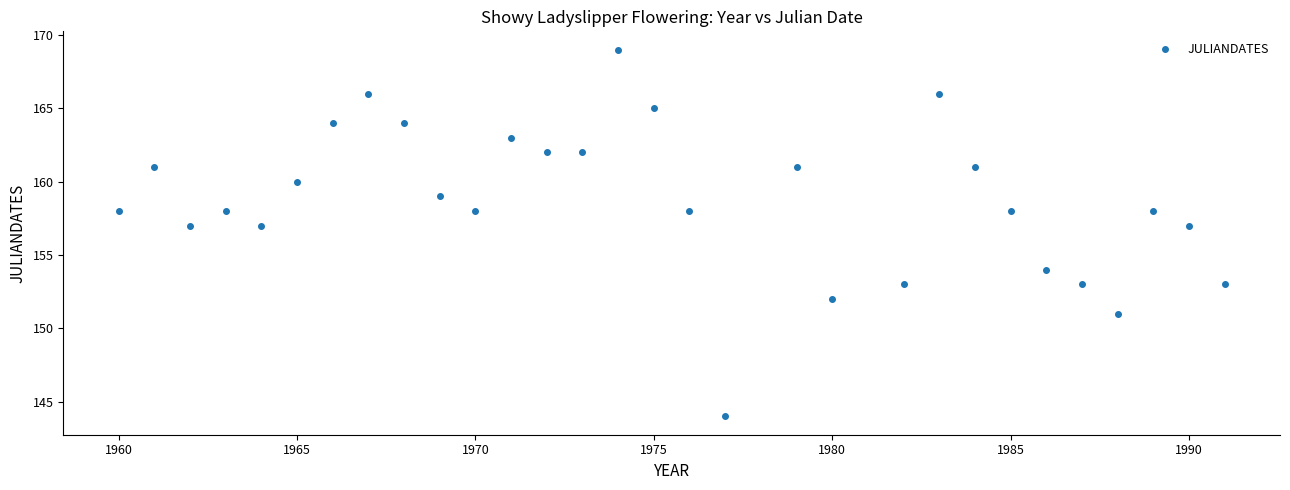

List the coordinates of all points as (Y, X) pairs, reading left to right.

(158, 1960)  (161, 1961)  (157, 1962)  (158, 1963)  (157, 1964)  (160, 1965)  (164, 1966)  (166, 1967)  (164, 1968)  (159, 1969)  (158, 1970)  (163, 1971)  (162, 1972)  (162, 1973)  (169, 1974)  (165, 1975)  (158, 1976)  (144, 1977)  (161, 1979)  (152, 1980)  (153, 1982)  (166, 1983)  (161, 1984)  (158, 1985)  (154, 1986)  (153, 1987)  (151, 1988)  (158, 1989)  (157, 1990)  (153, 1991)